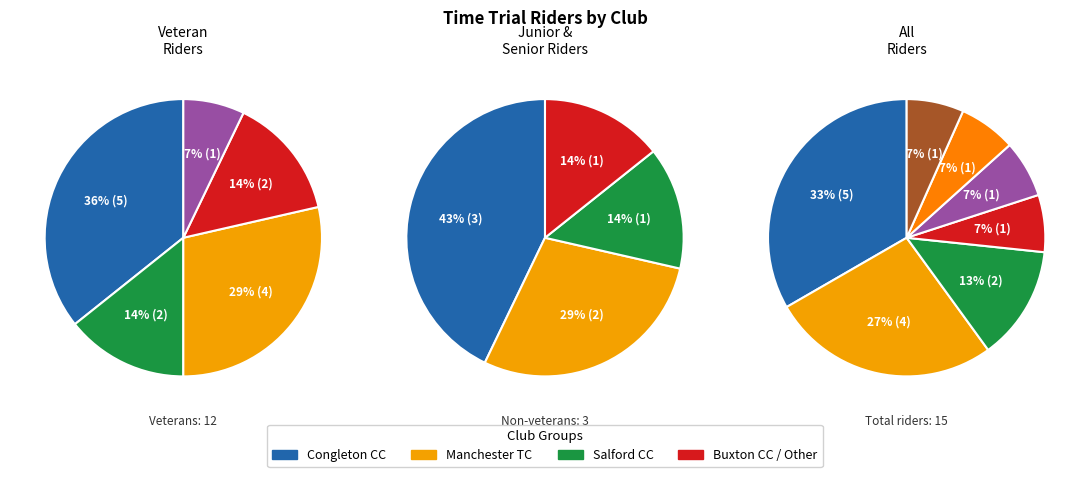

What is the total percentage of Salford Cycling Club and JRC Interflon Race Team?

20.0%